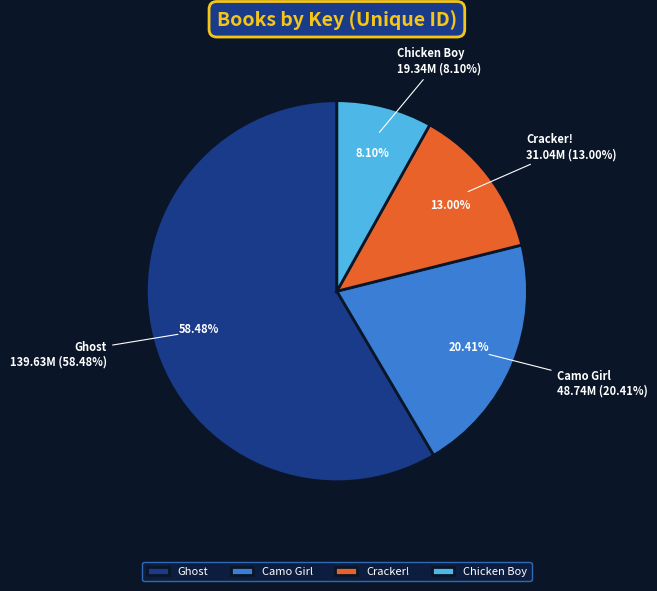

Which category has the biggest portion of the pie?

Ghost